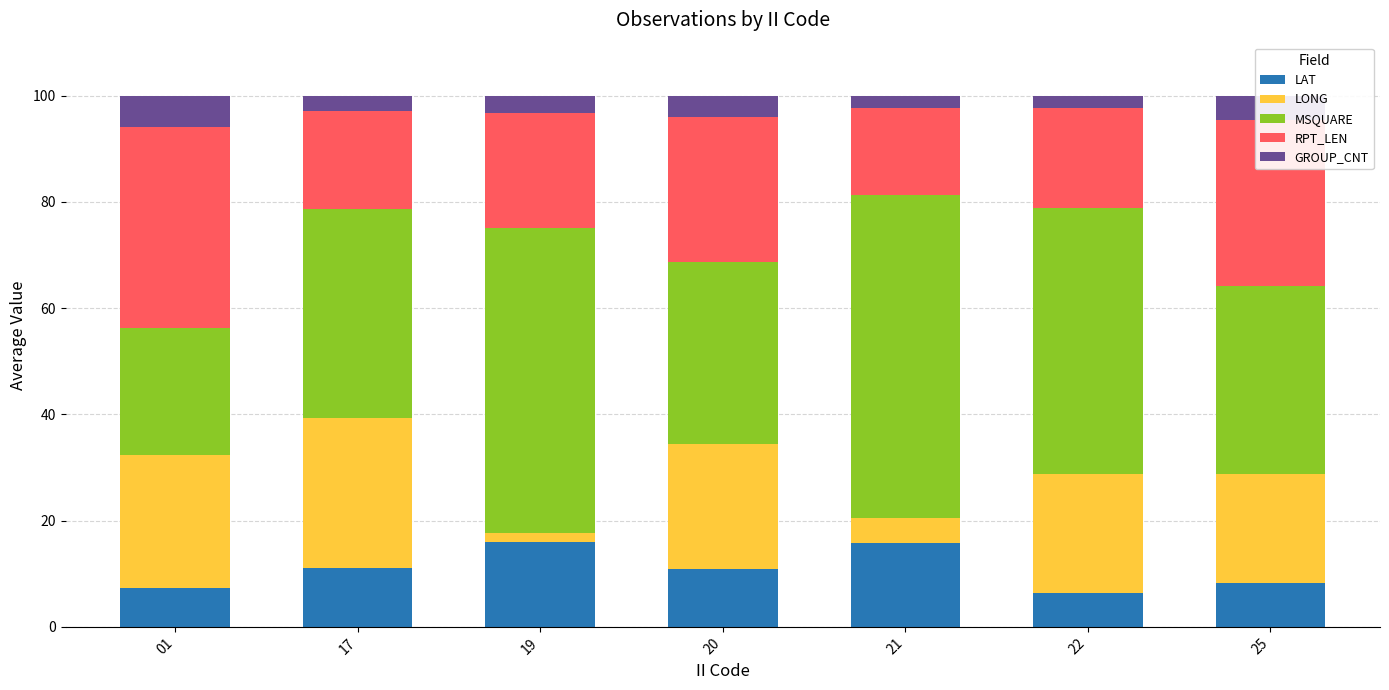

What is the difference between the maximum and minimum values in the LAT series?

9.5